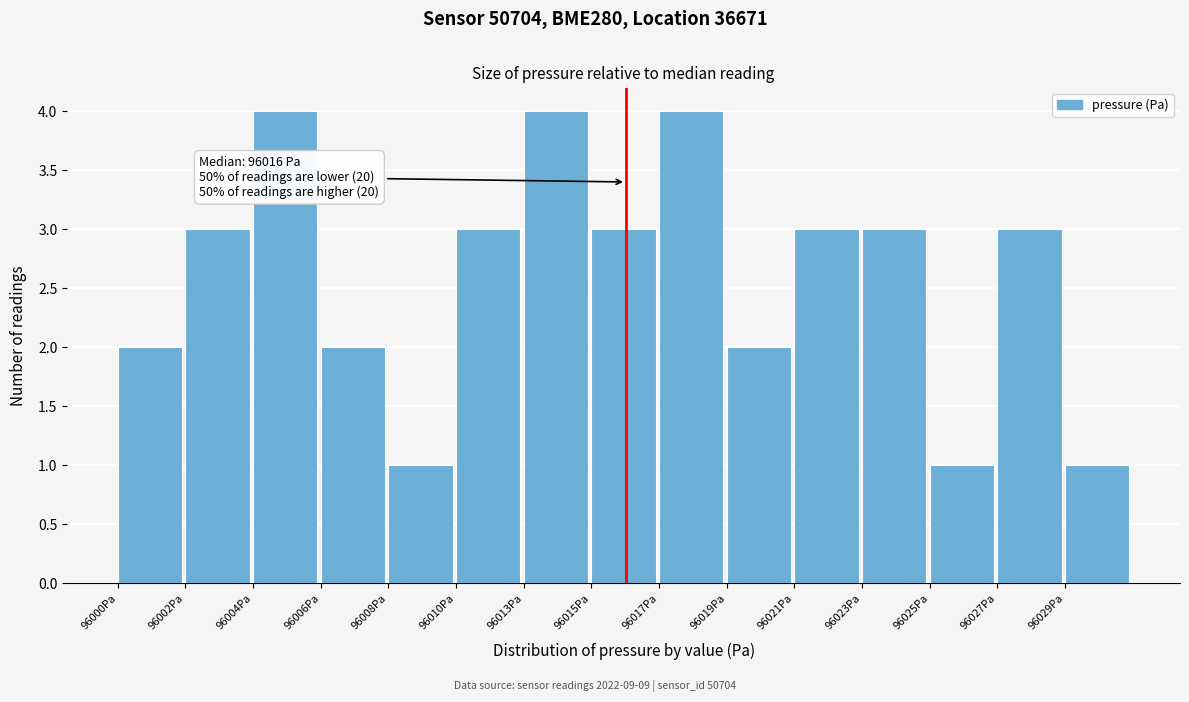

Reading right to left, what are all the values shown in this chart?

96029Pa=1	96027Pa=3	96025Pa=1	96023Pa=3	96021Pa=3	96019Pa=2	96017Pa=4	96015Pa=3	96013Pa=4	96010Pa=3	96008Pa=1	96006Pa=2	96004Pa=4	96002Pa=3	96000Pa=2